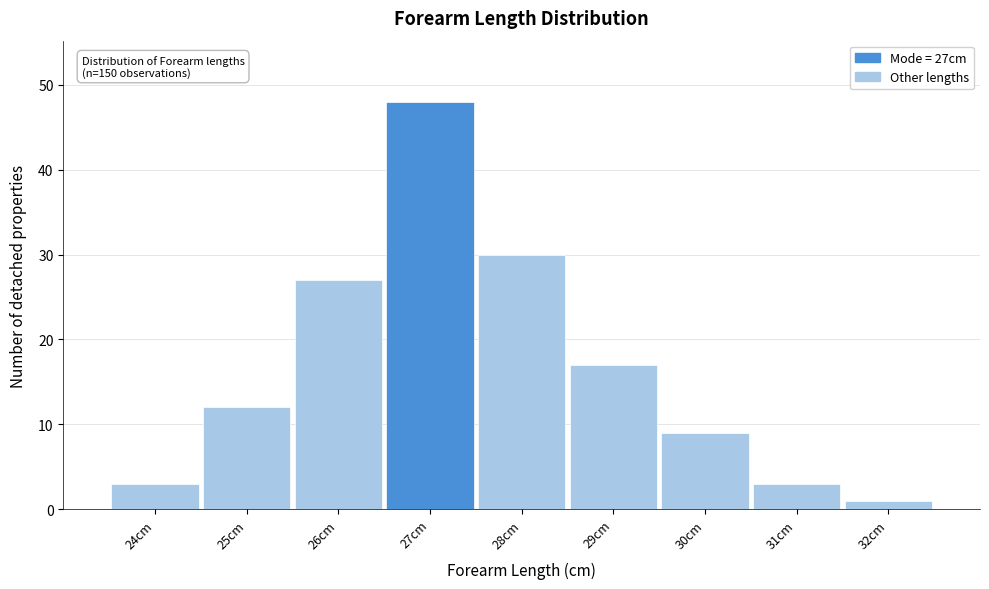

Which range on the x-axis has the tallest bar?

26.5 to 27.5